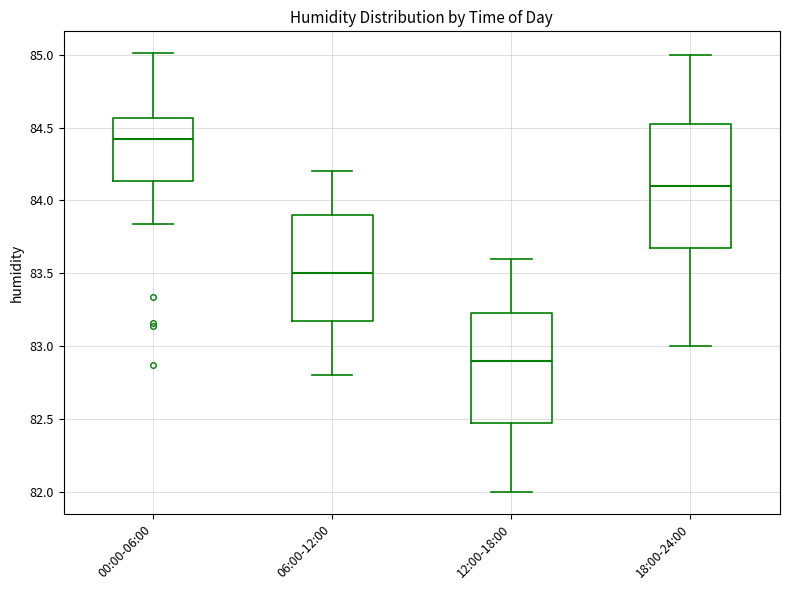

Comparing the boxes themselves (not the whiskers), which one is the tallest?

18:00-24:00